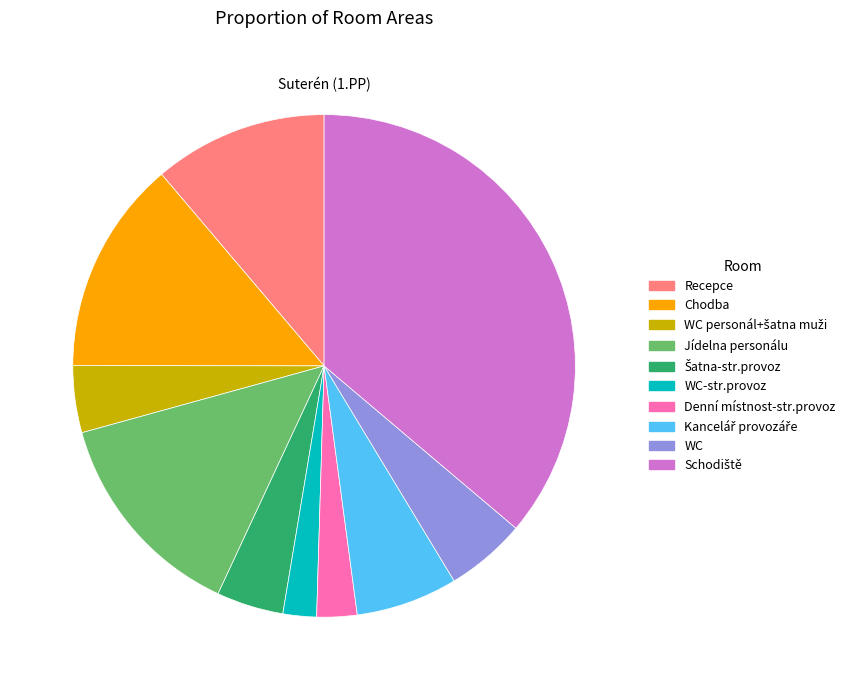

True or false: Recepce accounts for 11% of the total.

True